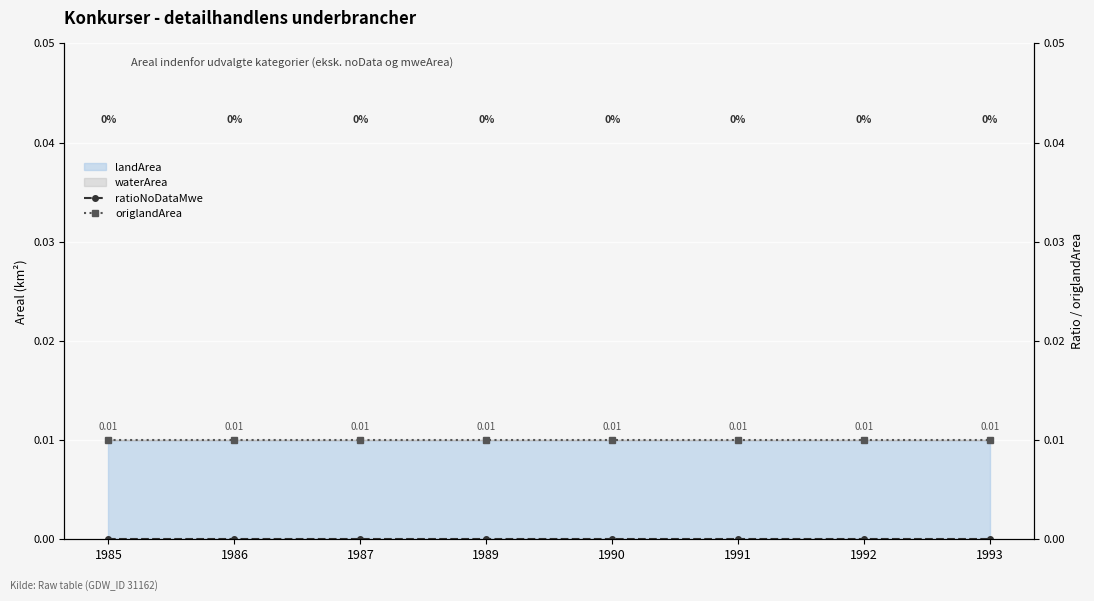

How many lines are shown in the chart?

2